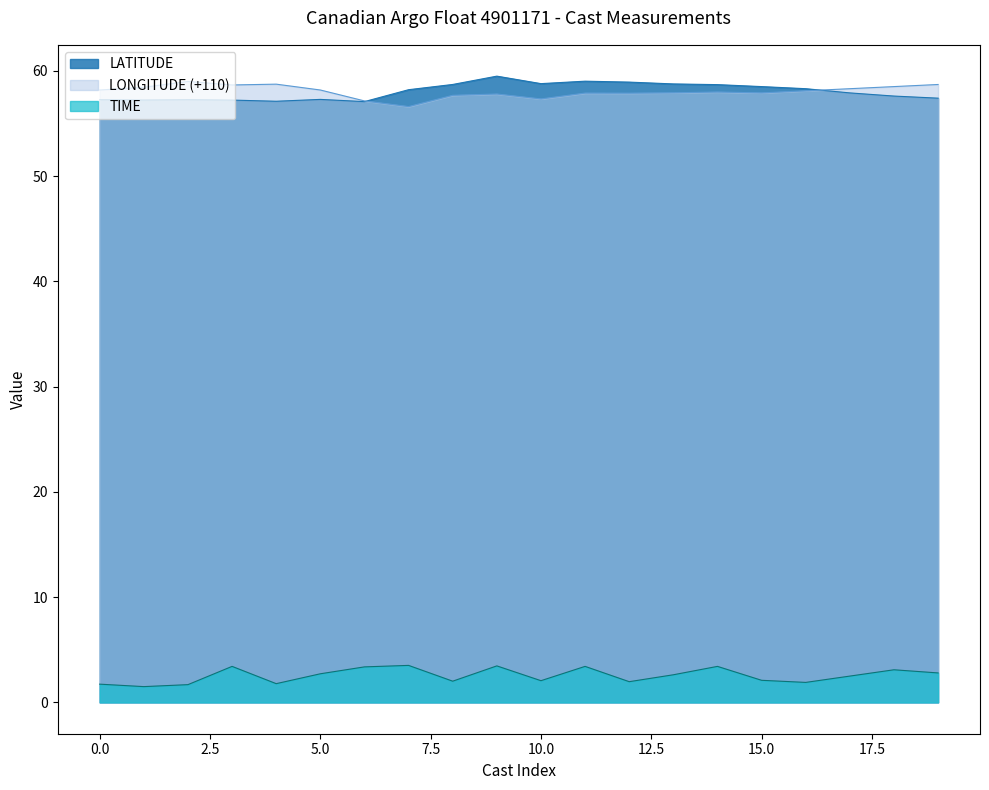

What is the maximum value for LATITUDE?

59.5